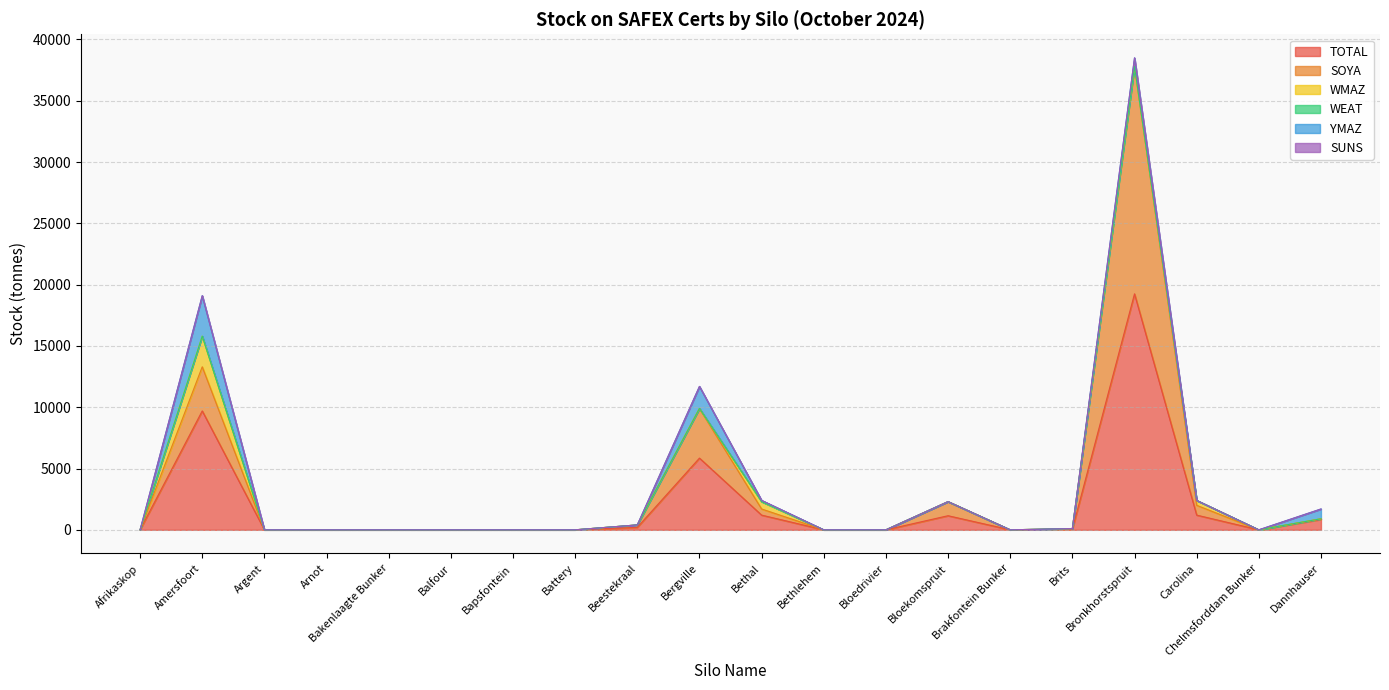

True or false: TOTAL and WEAT cross at least once.

False